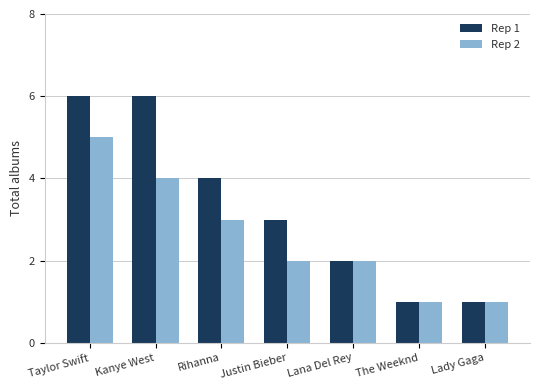

Which series changed the most between Rihanna and The Weeknd?

Rep 1